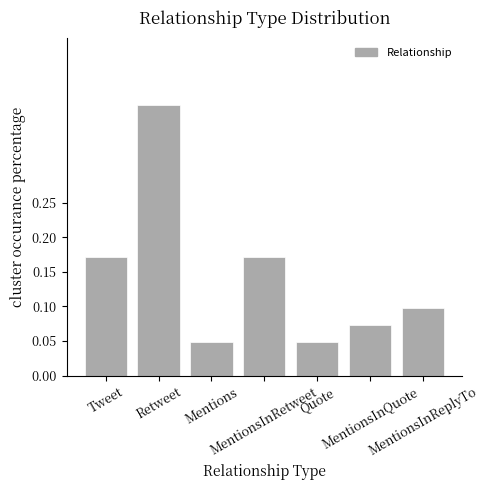

How many values are between 0 and 1?

7